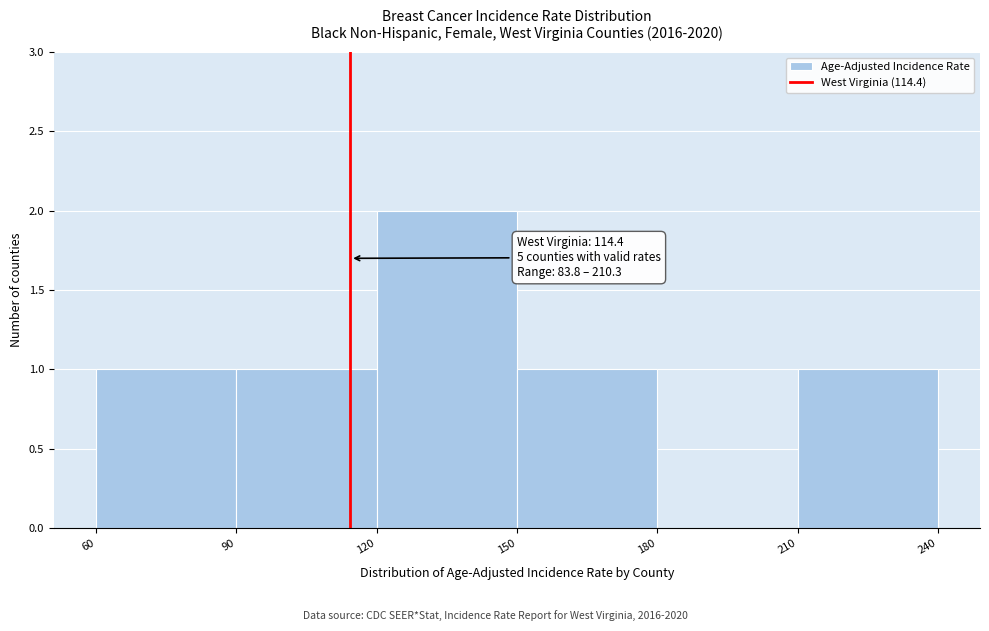

Over which range of the x-axis is the bar tallest?

120 to 150